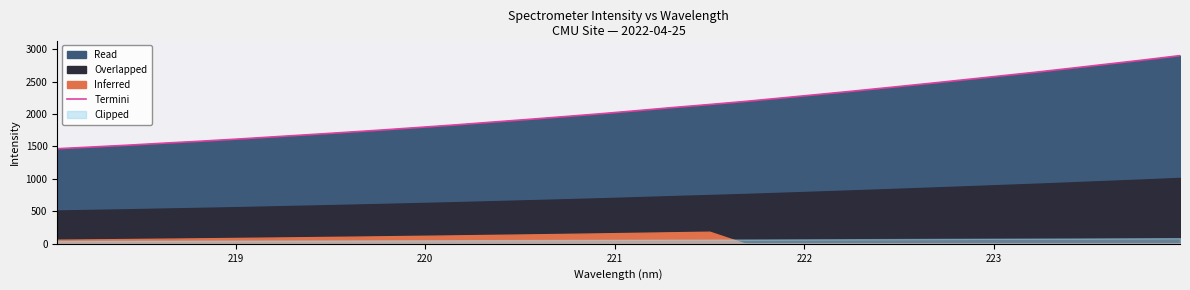

What is the highest value of the Termini series?

2898.8